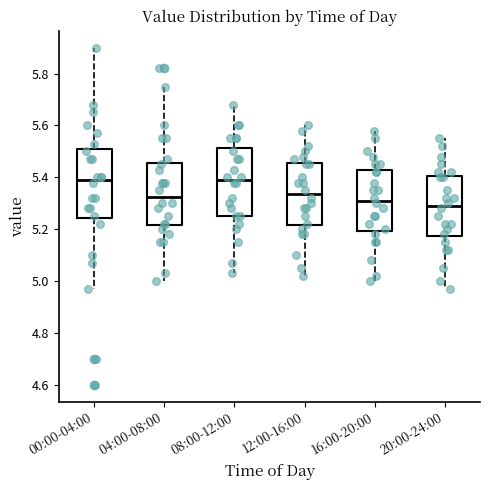

Reading left to right, transcribe this box plot: for each box, give where its median line is, the range the box spans, and where its two whiskers end, as read against the y-axis. The values are not printed on the chart, so give them approximately, as read against the axis.

00:00-04:00: median 5.40, box 5.24 to 5.50, whiskers 4.98 to 5.90
04:00-08:00: median 5.32, box 5.22 to 5.46, whiskers 5.00 to 5.76
08:00-12:00: median 5.40, box 5.26 to 5.52, whiskers 5.04 to 5.68
12:00-16:00: median 5.34, box 5.22 to 5.46, whiskers 5.02 to 5.60
16:00-20:00: median 5.32, box 5.20 to 5.42, whiskers 5.00 to 5.58
20:00-24:00: median 5.30, box 5.18 to 5.40, whiskers 4.98 to 5.56